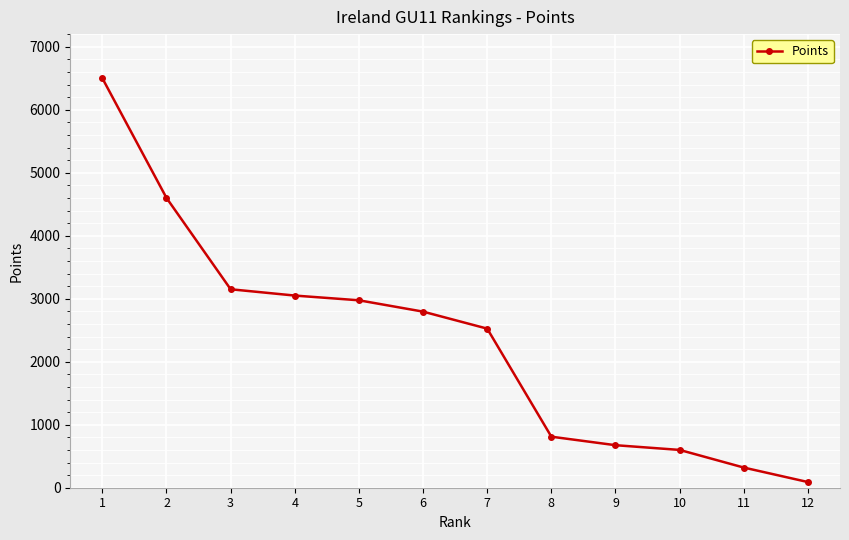

Where is the data nearest to the value 3295?

3